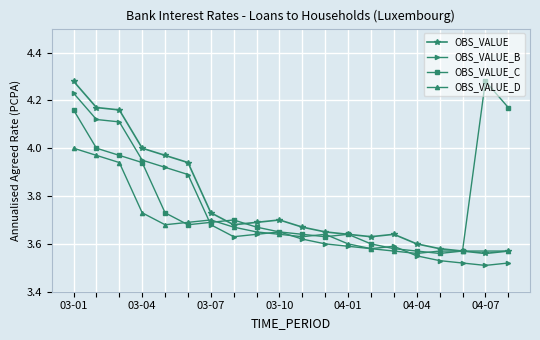

True or false: OBS_VALUE has more than 1 points higher than both neighbors.

True